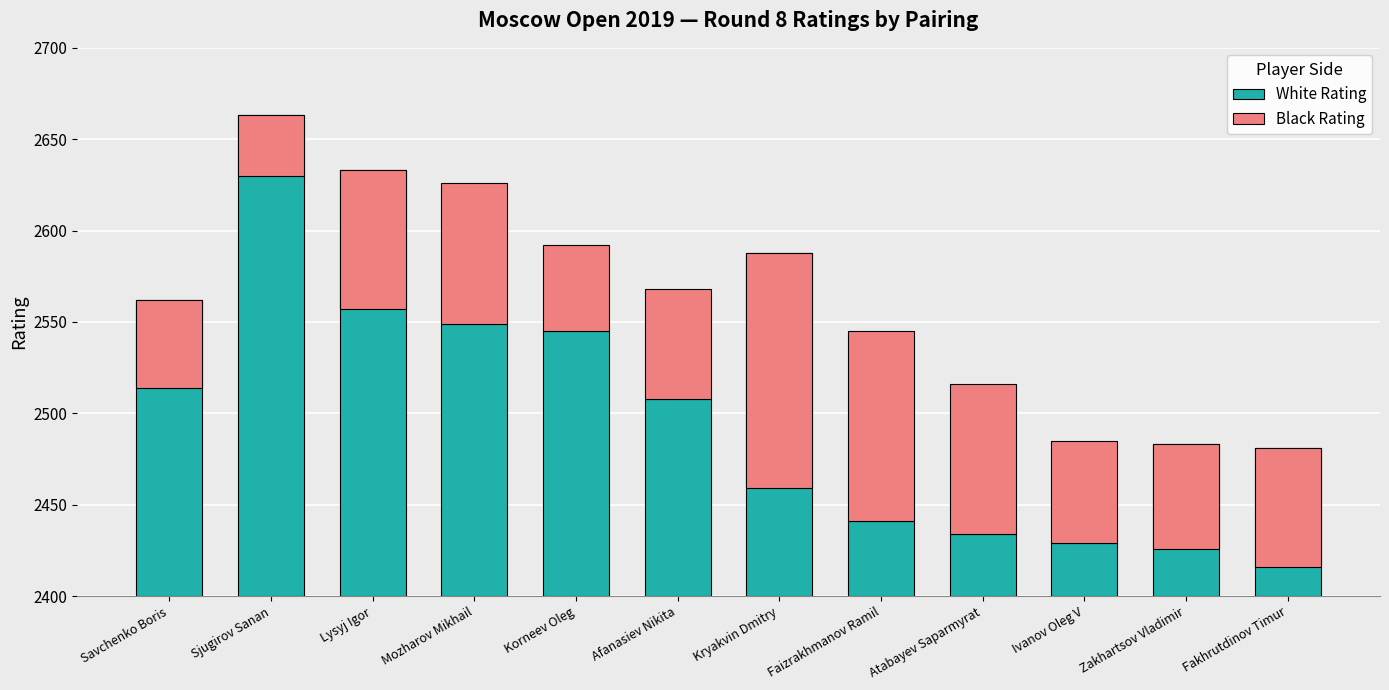

What is the label of the 6th bar from the right?

Kryakvin Dmitry